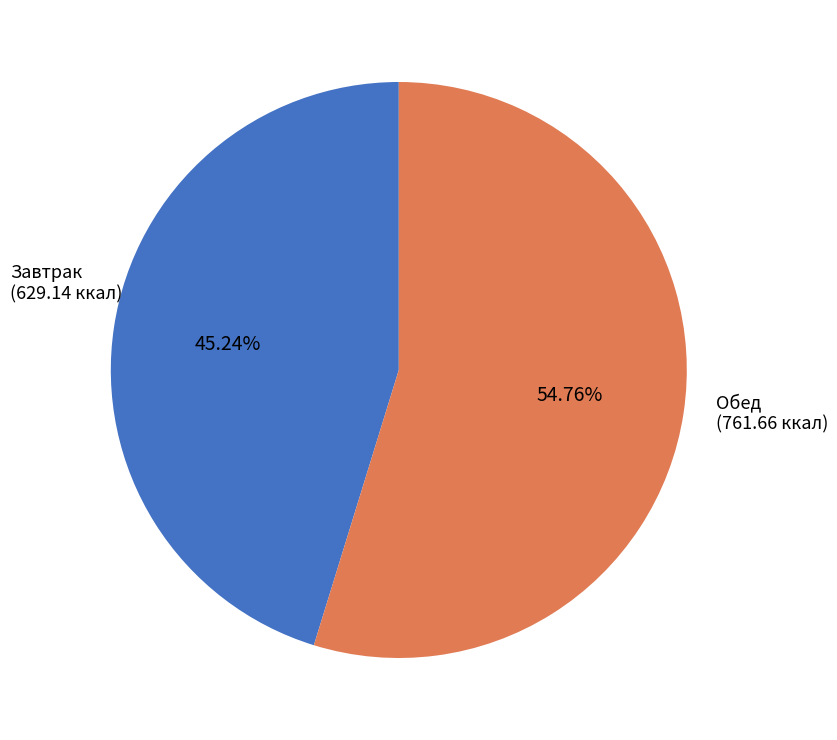

To the nearest percent, what portion does Завтрак represent?

45%